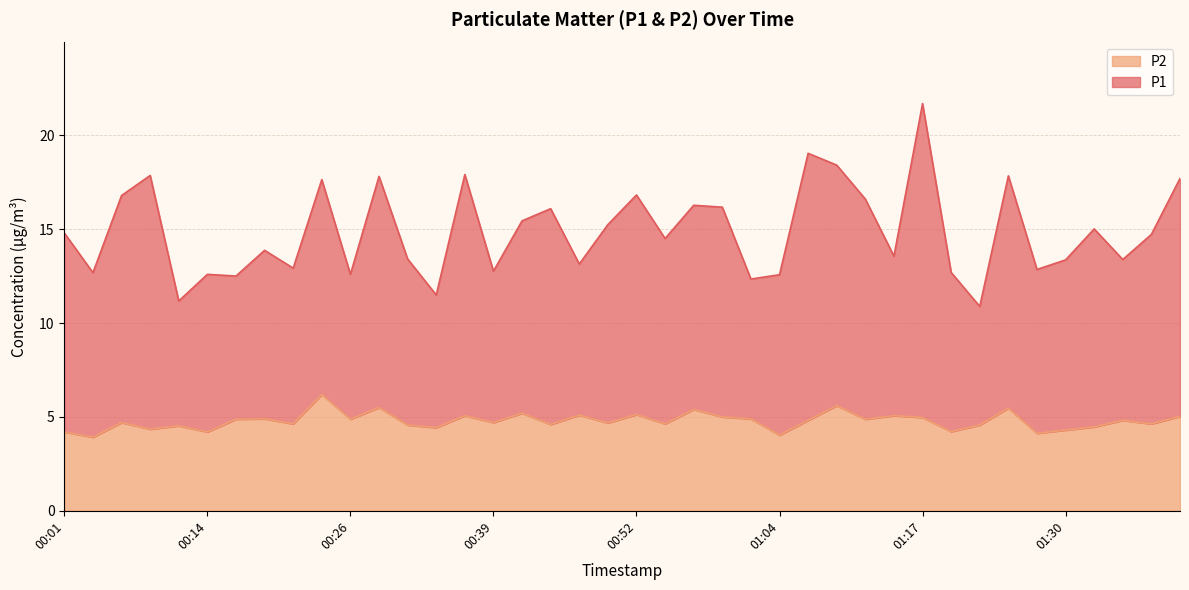

Between 01:35 and 01:20, which is larger?

01:35